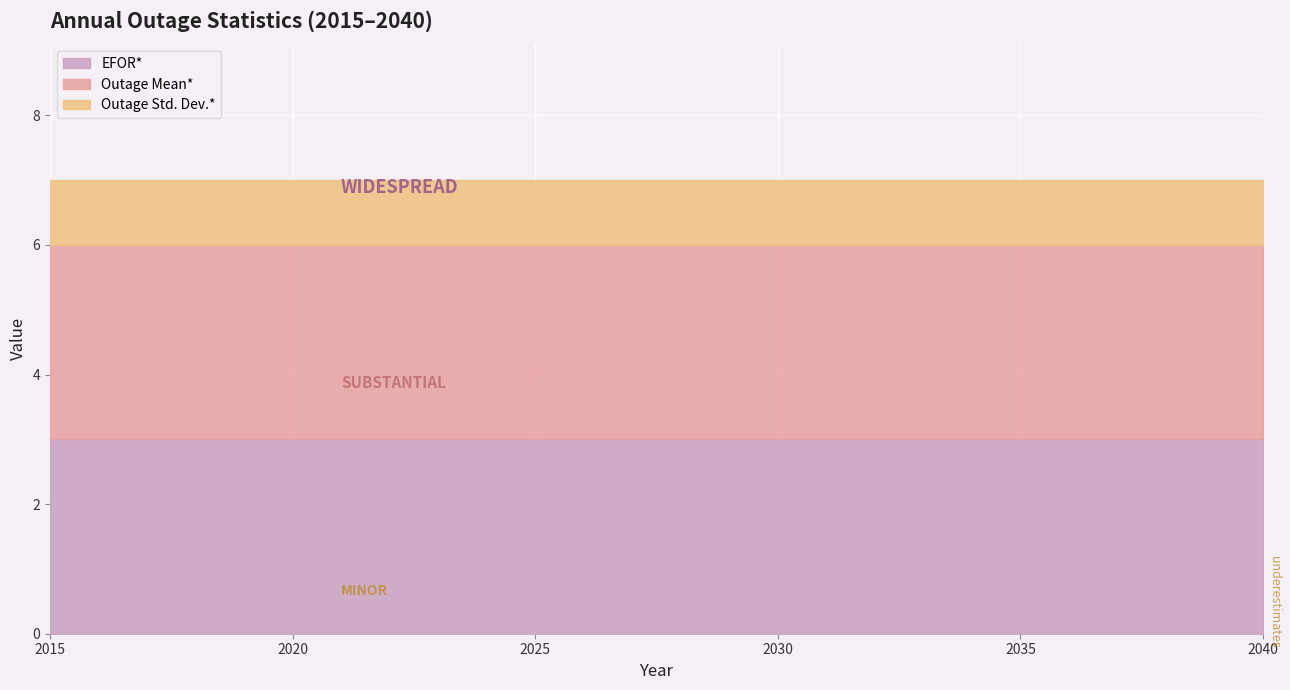

True or false: Outage Std. Dev.* and EFOR* intersect in this chart.

False